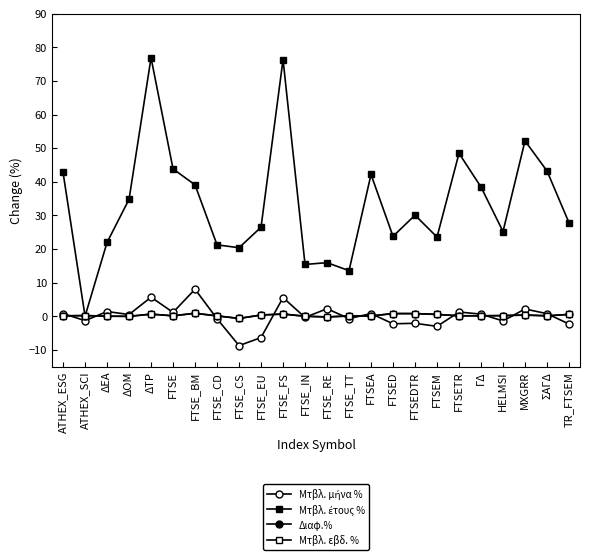

Does the chart have visible grid lines?

No